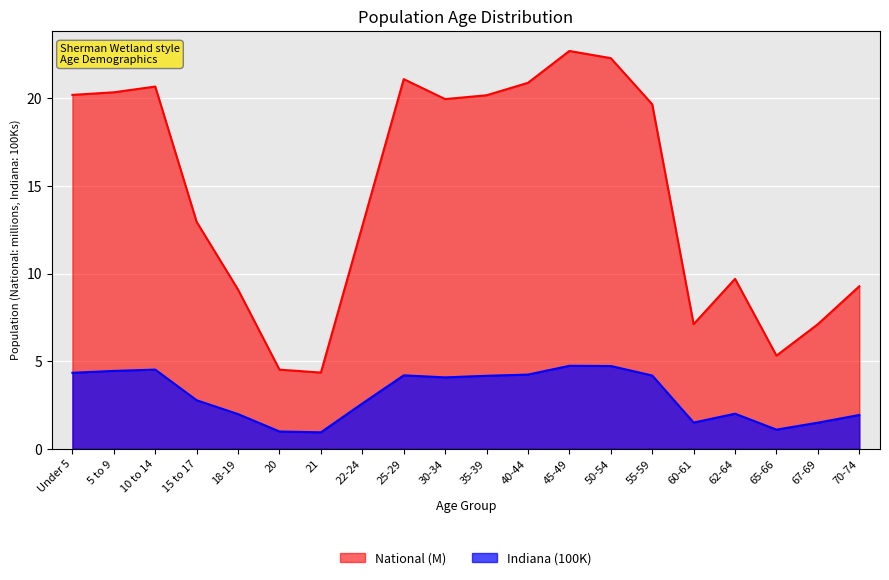

What value does the Indiana series have at 22-24?

2.6